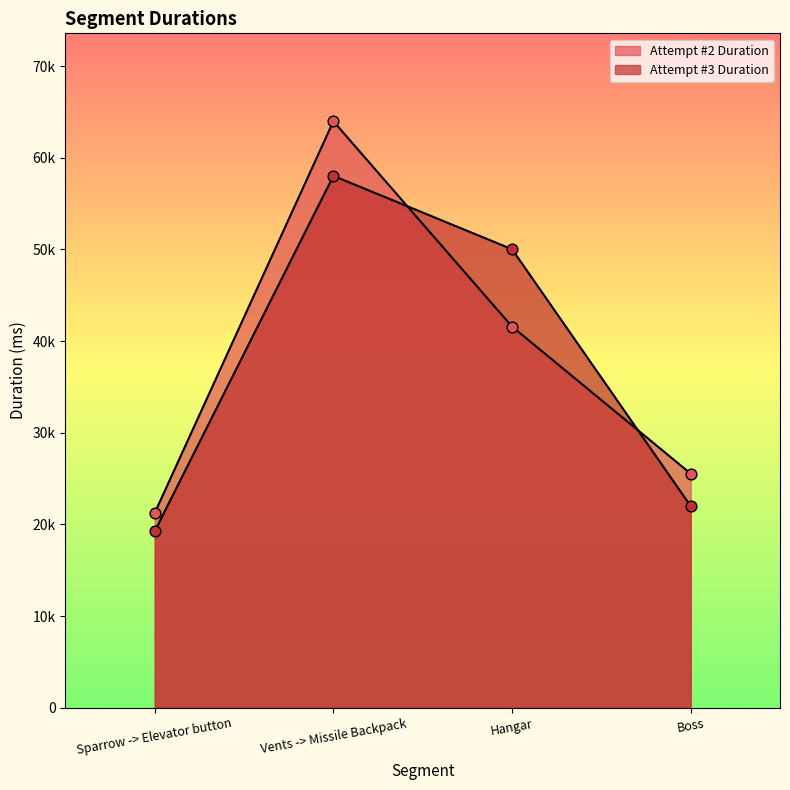

Which series has the largest total across all categories?

Attempt #2 Duration